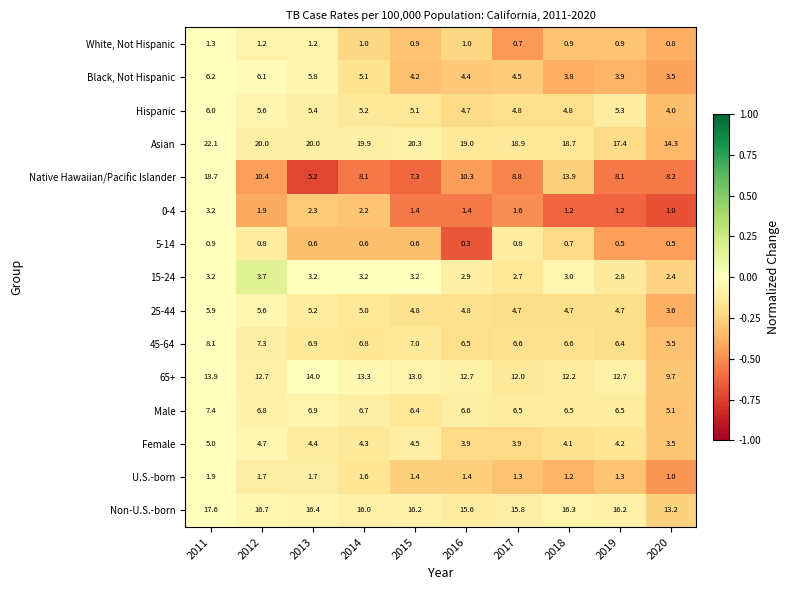

What is the difference between the maximum and minimum values in the Native Hawaiian/Pacific Islander series?

13.5